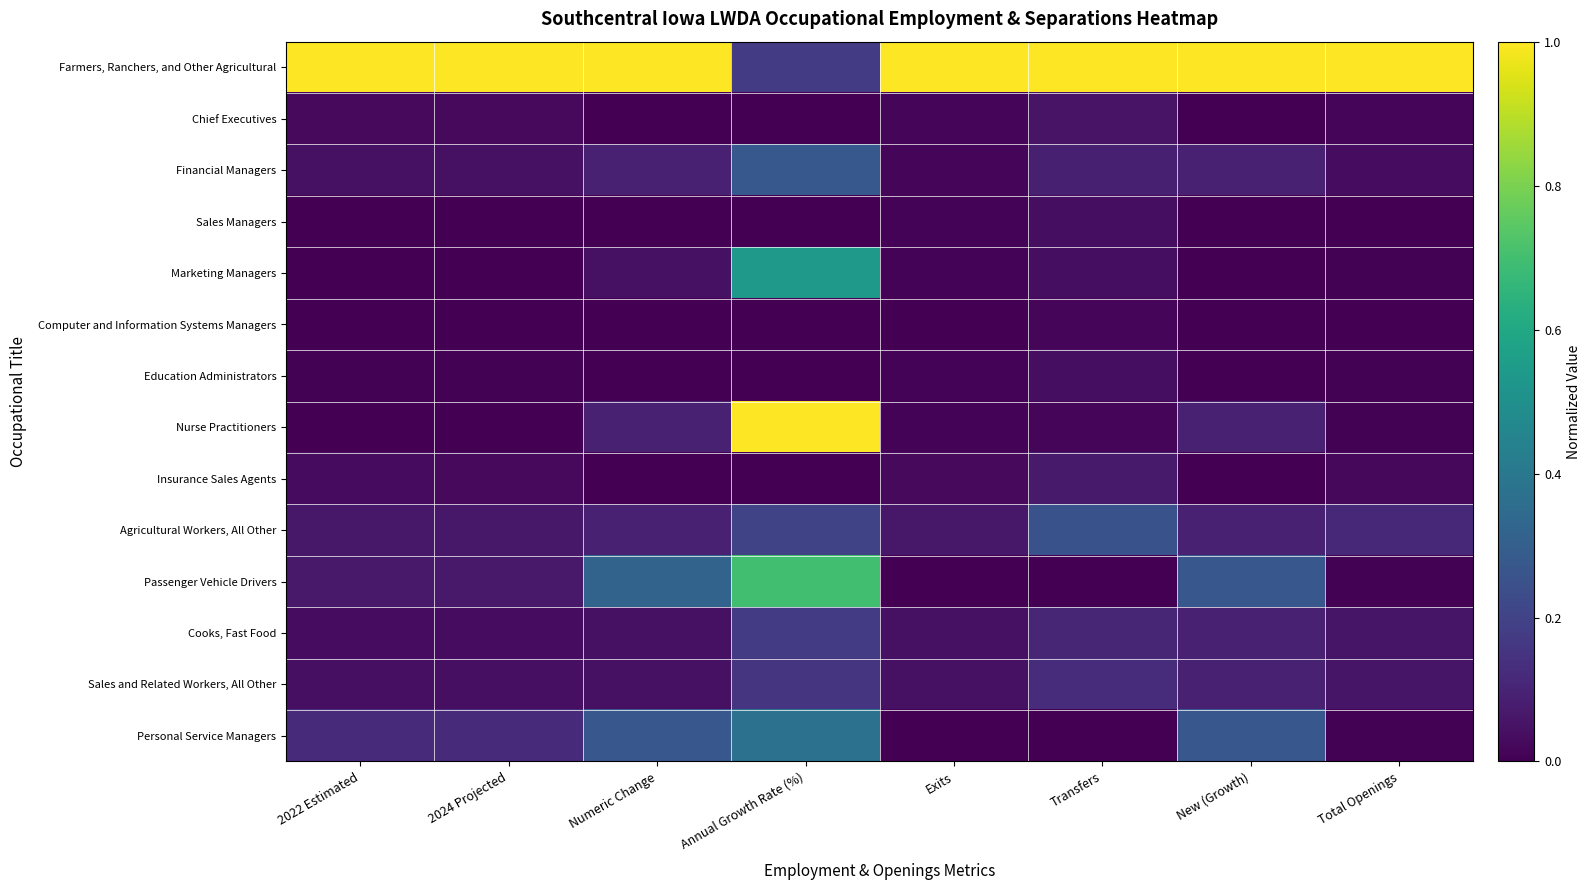

Reading right to left, what are all the values shown in this chart?

Farmers, Ranchers, and Other Agricultural: Total Openings=1.0	New (Growth)=1.0	Transfers=1.0	Exits=1.0	Annual Growth Rate (%)=0.2	Numeric Change=1.0	2024 Projected=1.0	2022 Estimated=1.0
Chief Executives: Total Openings=0.0	New (Growth)=0.0	Transfers=0.1	Exits=0.0	Annual Growth Rate (%)=0.0	Numeric Change=0.0	2024 Projected=0.0	2022 Estimated=0.0
Financial Managers: Total Openings=0.0	New (Growth)=0.1	Transfers=0.1	Exits=0.0	Annual Growth Rate (%)=0.3	Numeric Change=0.1	2024 Projected=0.0	2022 Estimated=0.0
Sales Managers: Total Openings=0.0	New (Growth)=0.0	Transfers=0.0	Exits=0.0	Annual Growth Rate (%)=0.0	Numeric Change=0.0	2024 Projected=0.0	2022 Estimated=0.0
Marketing Managers: Total Openings=0.0	New (Growth)=0.0	Transfers=0.0	Exits=0.0	Annual Growth Rate (%)=0.5	Numeric Change=0.0	2024 Projected=0.0	2022 Estimated=0.0
Computer and Information Systems Managers: Total Openings=0.0	New (Growth)=0.0	Transfers=0.0	Exits=0.0	Annual Growth Rate (%)=0.0	Numeric Change=0.0	2024 Projected=0.0	2022 Estimated=0.0
Education Administrators: Total Openings=0.0	New (Growth)=0.0	Transfers=0.0	Exits=0.0	Annual Growth Rate (%)=0.0	Numeric Change=0.0	2024 Projected=0.0	2022 Estimated=0.0
Nurse Practitioners: Total Openings=0.0	New (Growth)=0.1	Transfers=0.0	Exits=0.0	Annual Growth Rate (%)=1.0	Numeric Change=0.1	2024 Projected=0.0	2022 Estimated=0.0
Insurance Sales Agents: Total Openings=0.0	New (Growth)=0.0	Transfers=0.1	Exits=0.0	Annual Growth Rate (%)=0.0	Numeric Change=0.0	2024 Projected=0.0	2022 Estimated=0.0
Agricultural Workers, All Other: Total Openings=0.1	New (Growth)=0.1	Transfers=0.2	Exits=0.1	Annual Growth Rate (%)=0.2	Numeric Change=0.1	2024 Projected=0.1	2022 Estimated=0.1
Passenger Vehicle Drivers: Total Openings=0.0	New (Growth)=0.3	Transfers=0.0	Exits=0.0	Annual Growth Rate (%)=0.7	Numeric Change=0.3	2024 Projected=0.1	2022 Estimated=0.1
Cooks, Fast Food: Total Openings=0.1	New (Growth)=0.1	Transfers=0.1	Exits=0.0	Annual Growth Rate (%)=0.2	Numeric Change=0.0	2024 Projected=0.0	2022 Estimated=0.0
Sales and Related Workers, All Other: Total Openings=0.1	New (Growth)=0.1	Transfers=0.1	Exits=0.0	Annual Growth Rate (%)=0.2	Numeric Change=0.0	2024 Projected=0.0	2022 Estimated=0.0
Personal Service Managers: Total Openings=0.0	New (Growth)=0.3	Transfers=0.0	Exits=0.0	Annual Growth Rate (%)=0.4	Numeric Change=0.3	2024 Projected=0.1	2022 Estimated=0.1